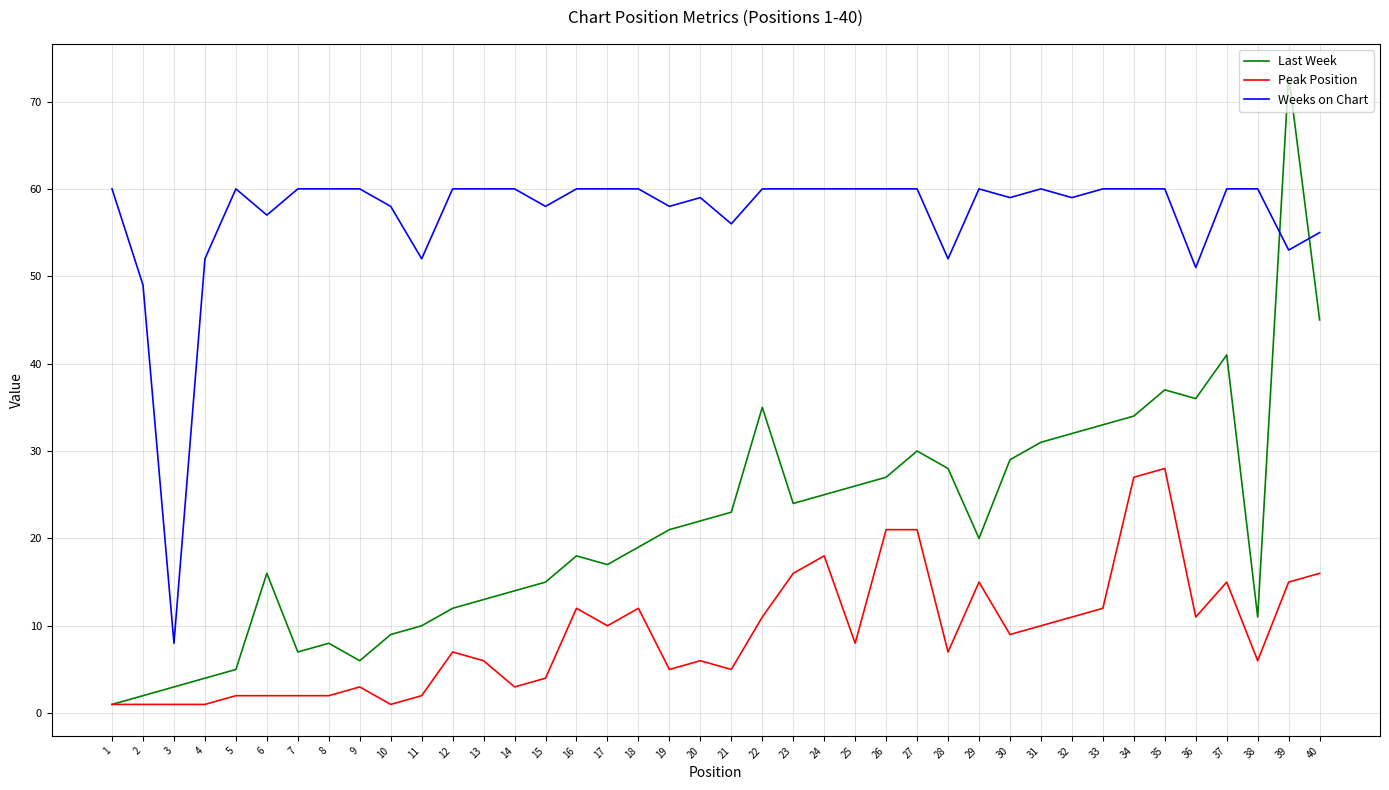

Is it true that Peak Position equals 15 at 39?

True